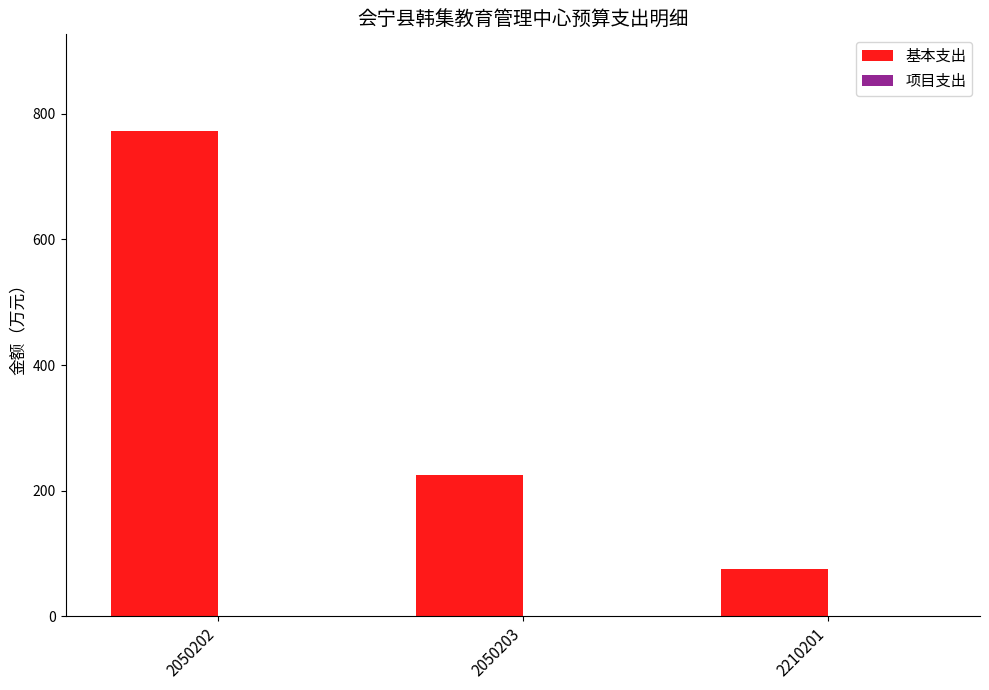

List the labels in order of value, smallest first.

2210201, 2050203, 2050202